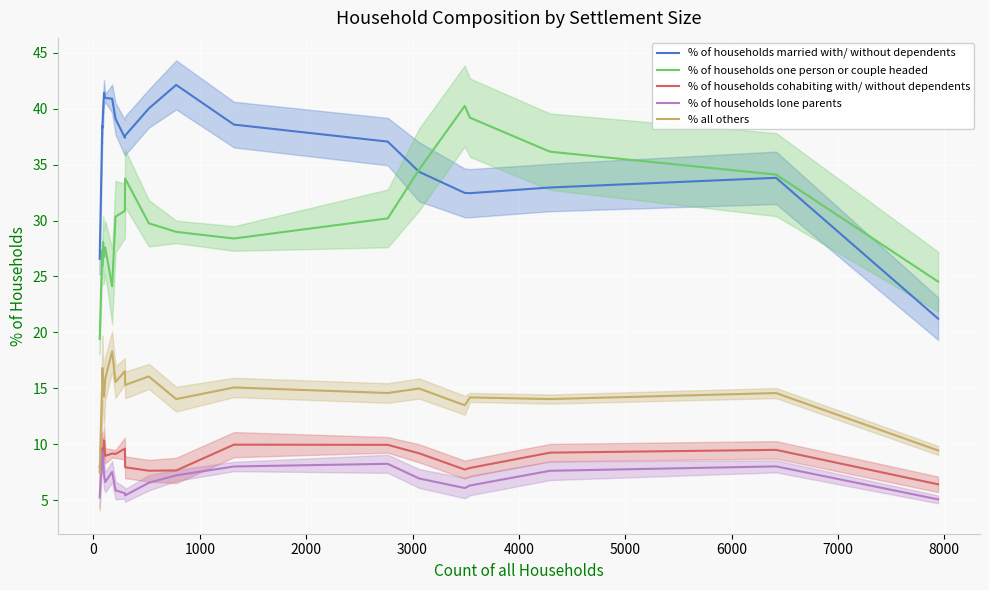

List the series in order of their peak value, highest first.

% of households married with/ without dependents, % of households one person or couple headed, % all others, % of households cohabiting with/ without dependents, % of households lone parents